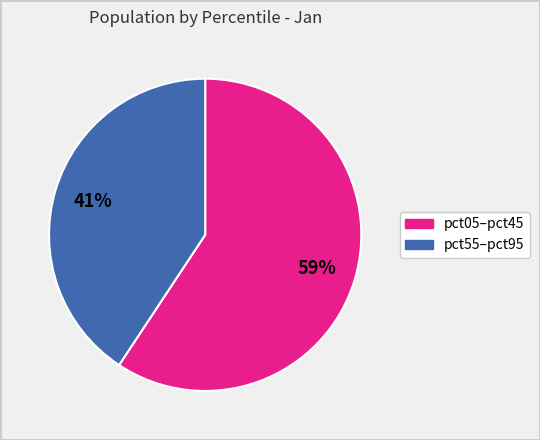

Is there any slice that represents more than half of the pie?

Yes